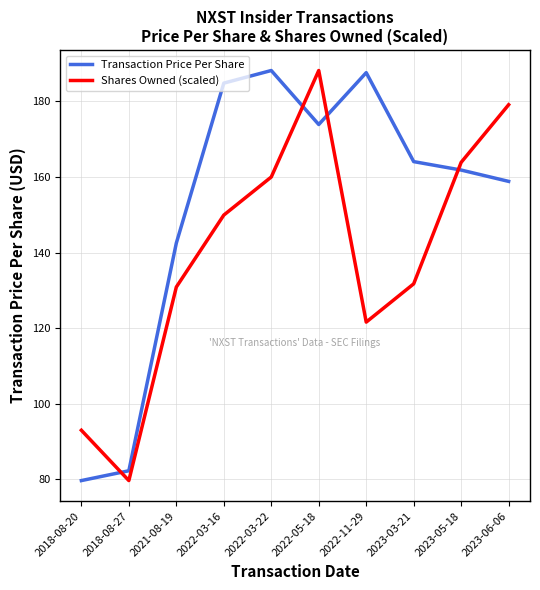

Between which two adjacent categories do Transaction Price Per Share and Shares Owned (scaled) first intersect?

2018-08-20 and 2018-08-27